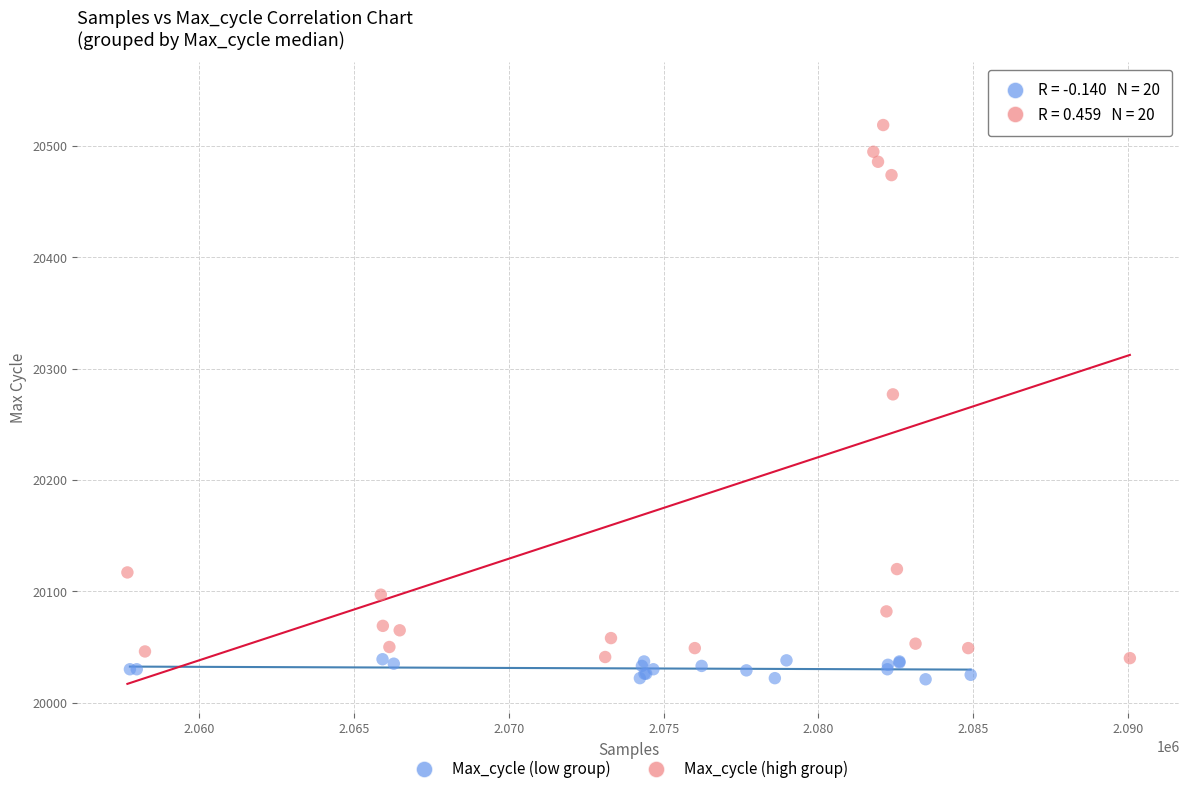

Which series has the widest spread of Y values?

Max_cycle (high group)